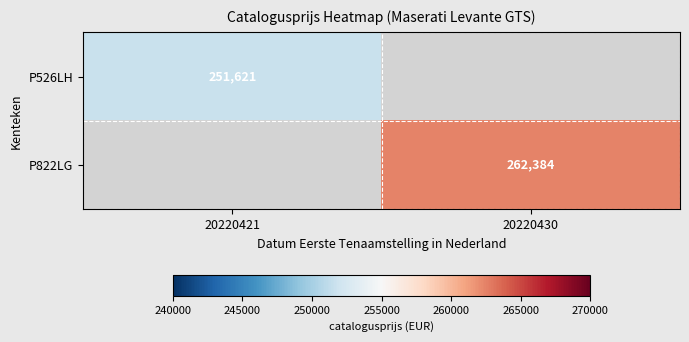

The P526LH series shows 418414 at 20220421. True or false?

False